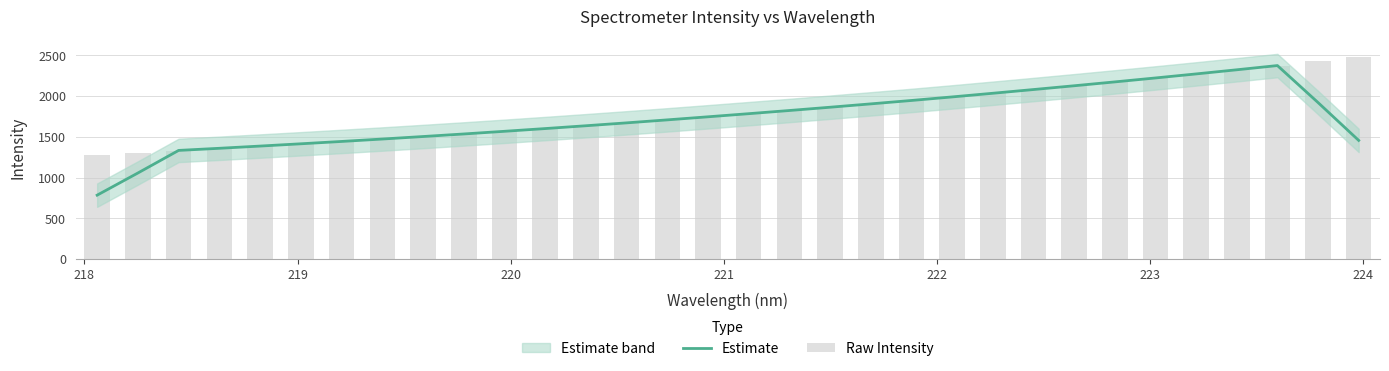

Count the number of categories in the chart.

32